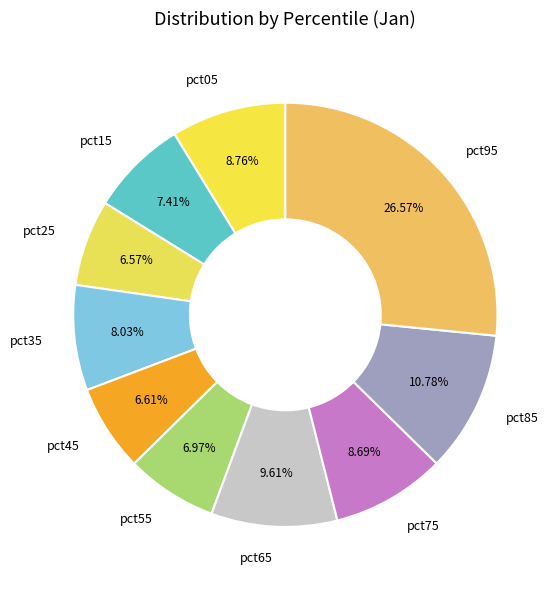

Count the number of slices in the pie.

10